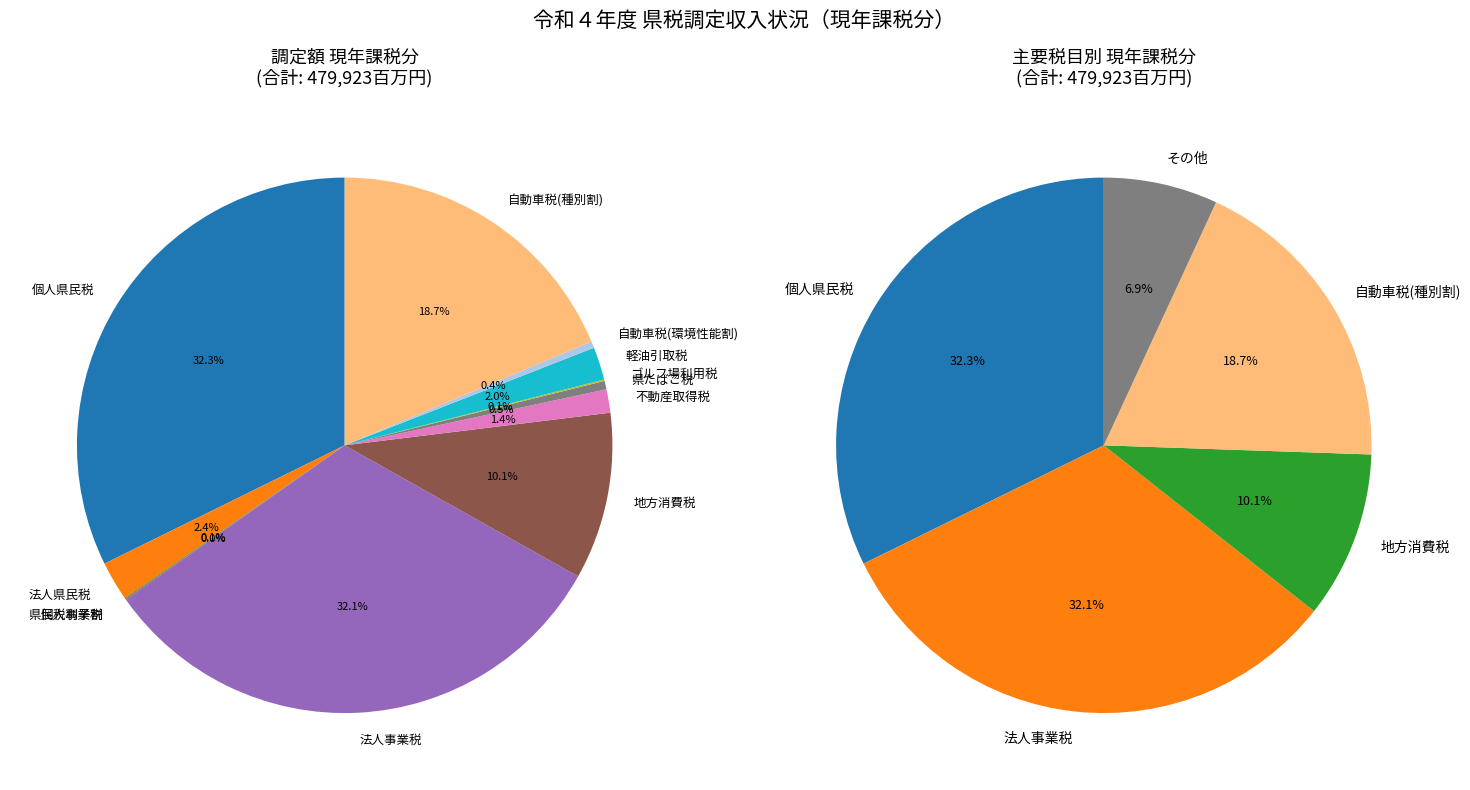

Do 軽油引取税 and 個人事業税 together represent more than half of the pie?

No